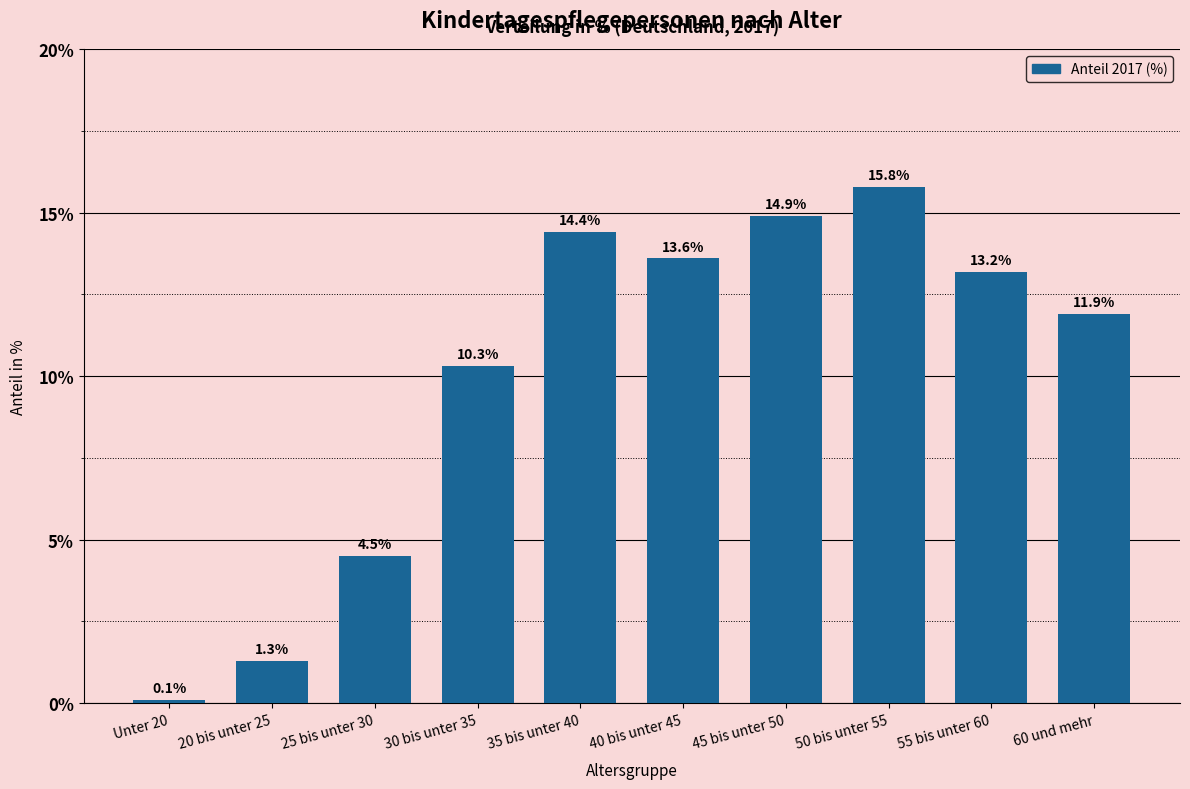

Reading right to left, transcribe all the data shown in this chart.

60 und mehr=11.9	55 bis unter 60=13.2	50 bis unter 55=15.8	45 bis unter 50=14.9	40 bis unter 45=13.6	35 bis unter 40=14.4	30 bis unter 35=10.3	25 bis unter 30=4.5	20 bis unter 25=1.3	Unter 20=0.1